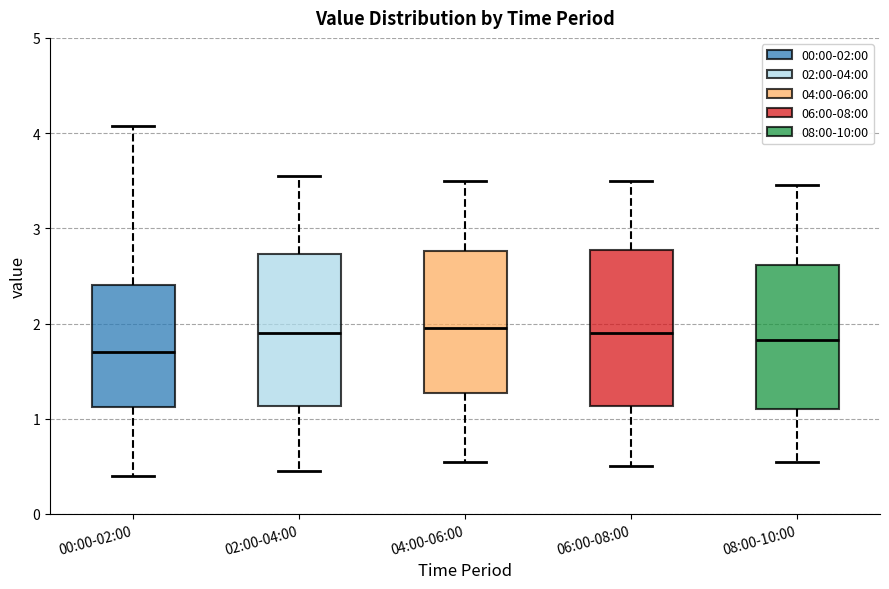

Reading left to right, transcribe this box plot: for each box, give where its median line is, the range the box spans, and where its two whiskers end, as read against the y-axis. The values are not printed on the chart, so give them approximately, as read against the axis.

00:00-02:00: median 1.7, box 1.1 to 2.4, whiskers 0.4 to 4.1
02:00-04:00: median 1.9, box 1.1 to 2.7, whiskers 0.5 to 3.6
04:00-06:00: median 2.0, box 1.3 to 2.8, whiskers 0.6 to 3.5
06:00-08:00: median 1.9, box 1.1 to 2.8, whiskers 0.5 to 3.5
08:00-10:00: median 1.8, box 1.1 to 2.6, whiskers 0.6 to 3.5